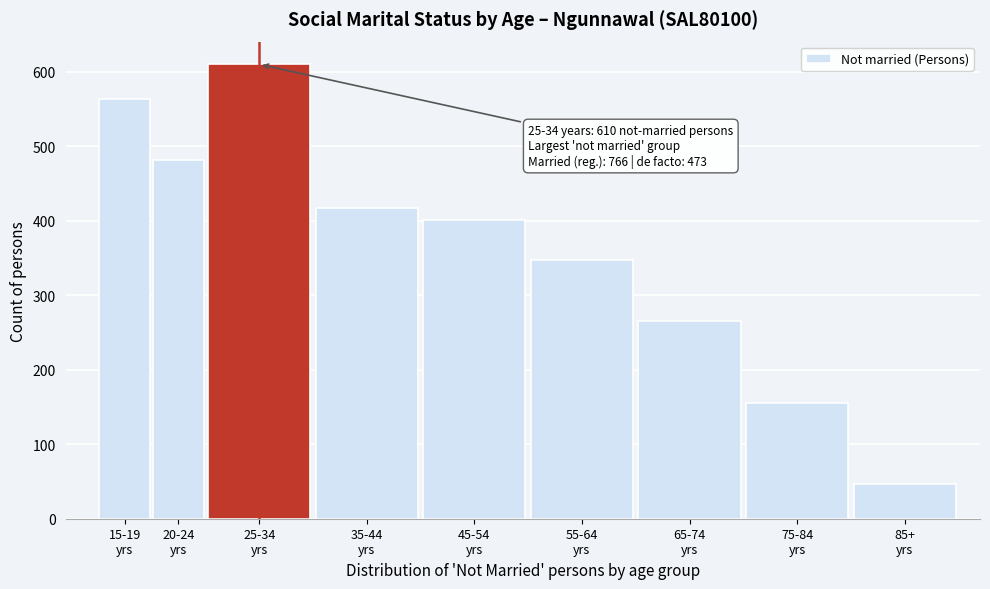

Reading left to right, what are all the values shown in this chart?

563	482	610	417	401	347	265	155	46